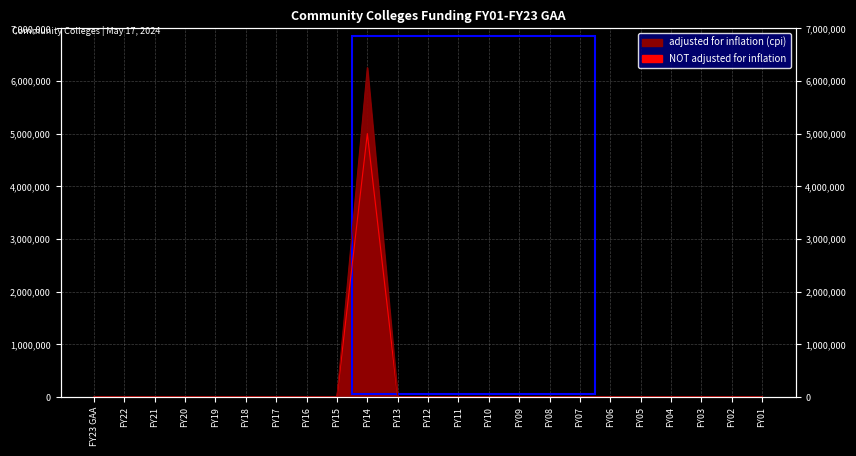

What position from the left is FY03?

21